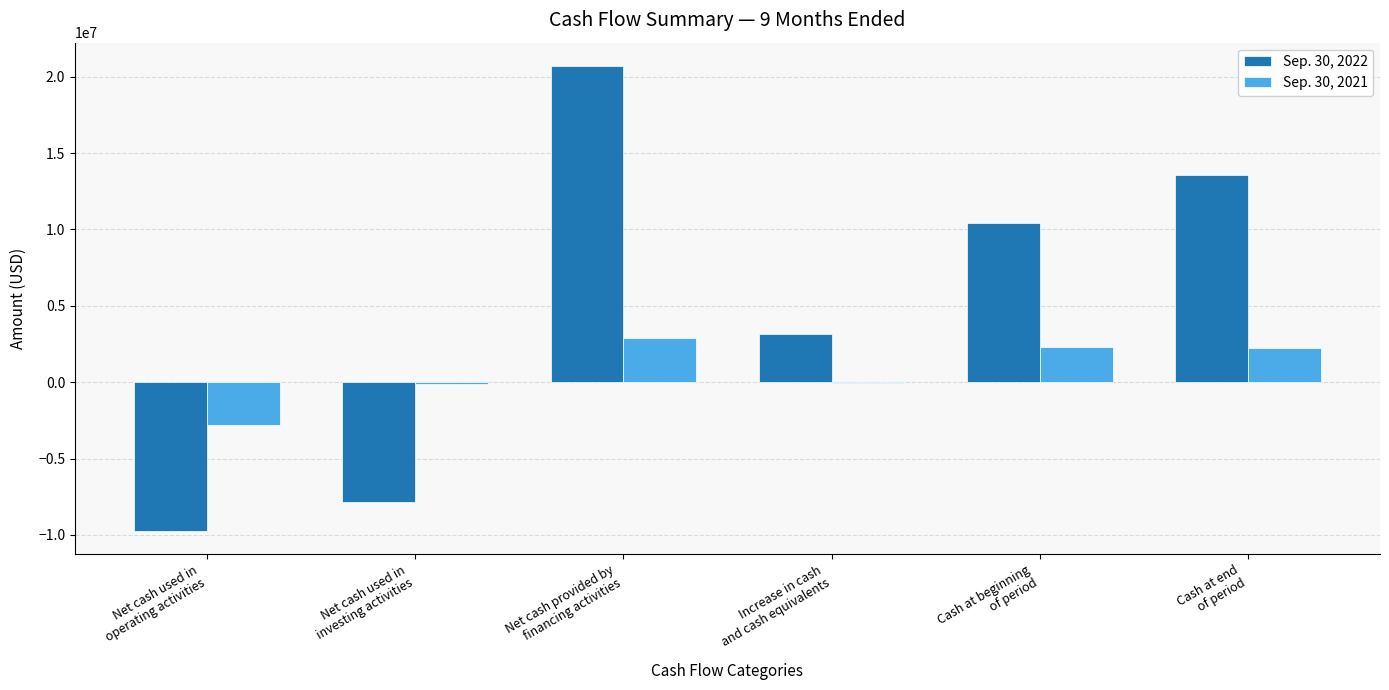

Which series has the largest total across all categories?

Sep. 30, 2022